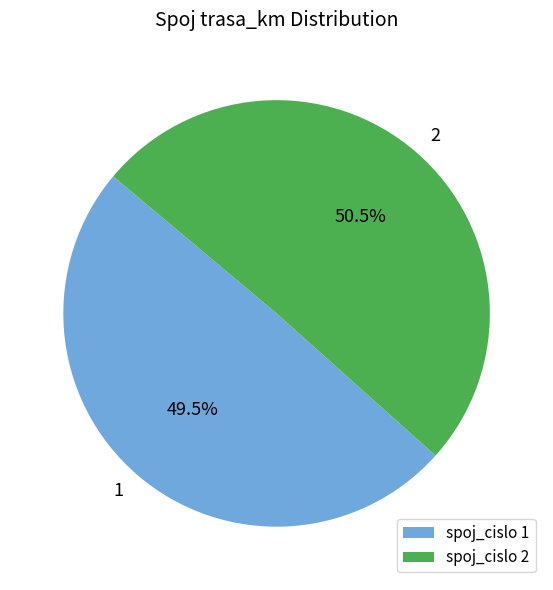

What percentage is NOT represented by spoj_cislo 2?

49.5%